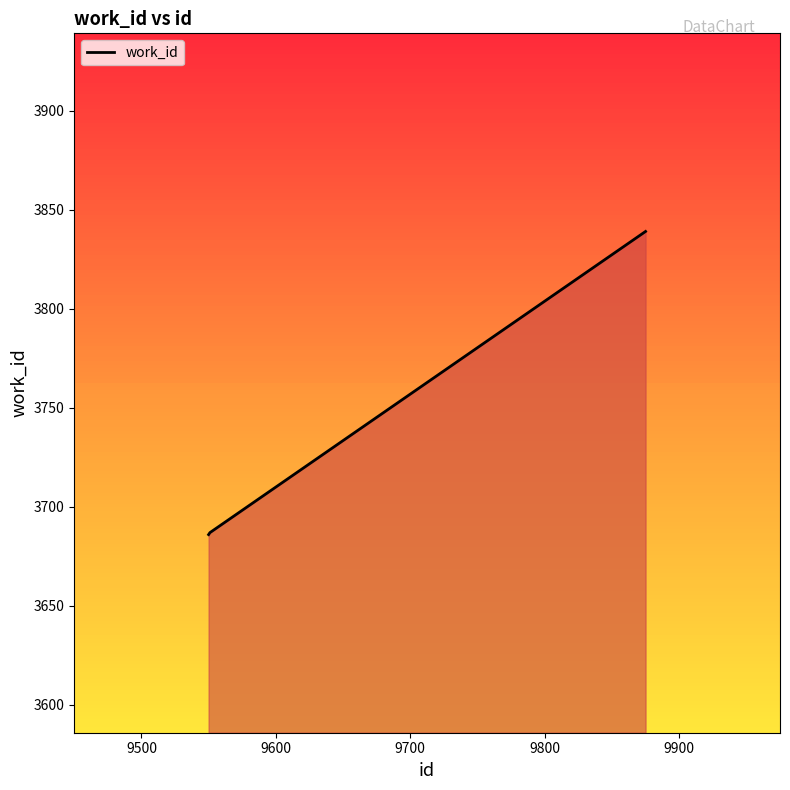

What is the difference between the maximum and minimum values?

153